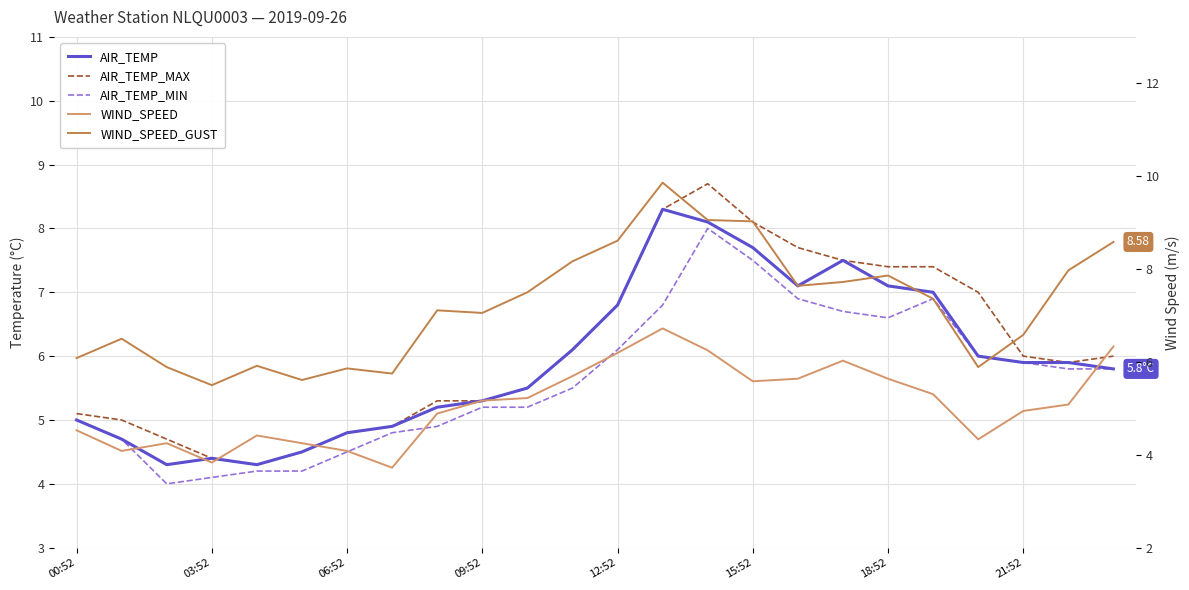

What is the difference between the highest and lowest values at 23?

2.8